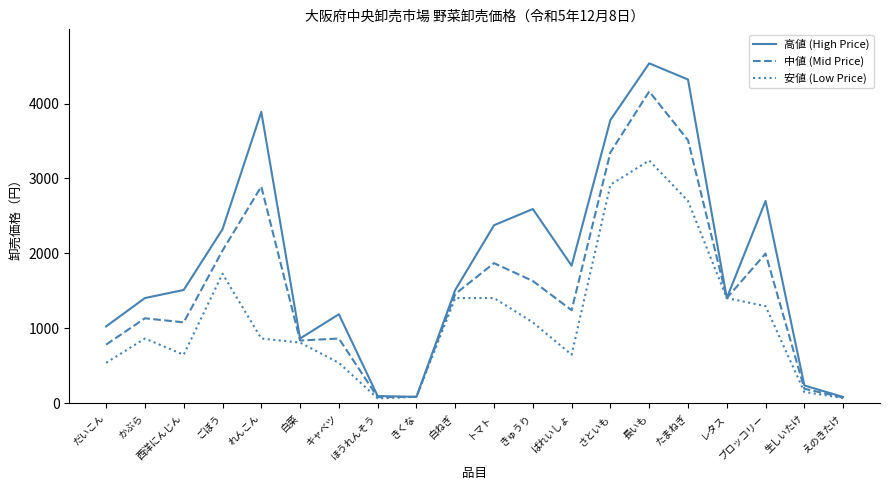

True or false: 高値 (High Price) has a value of 435 at ばれいしょ.

False